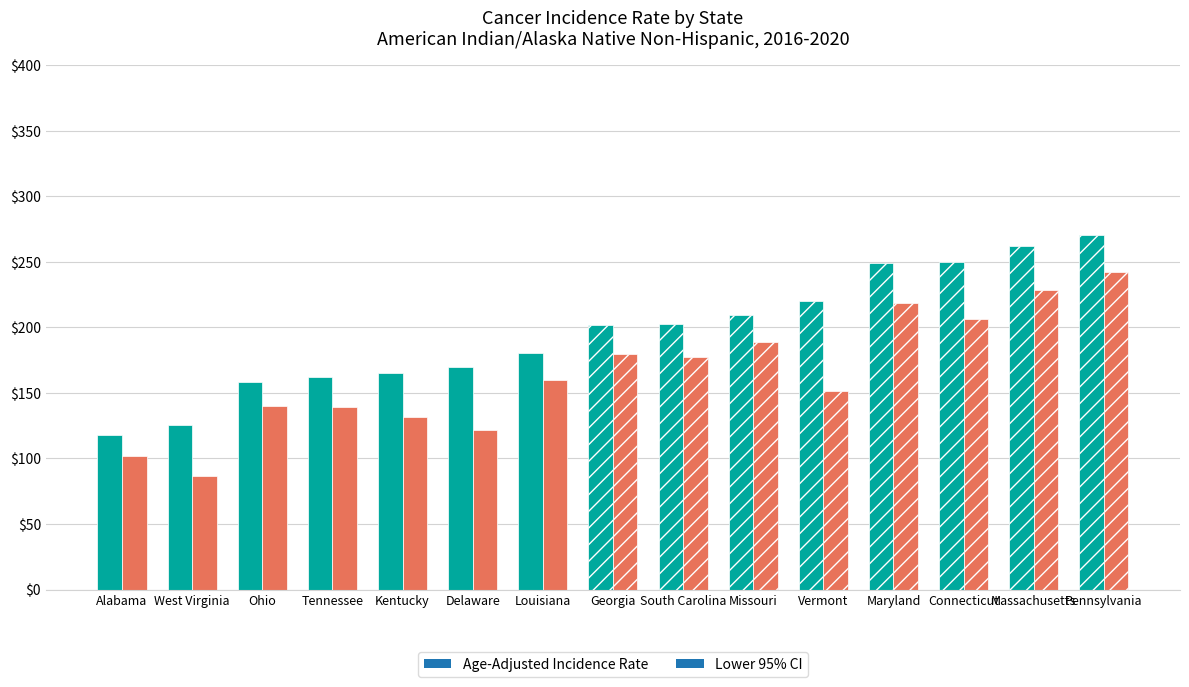

What is the total value across all series at South Carolina?

380.1